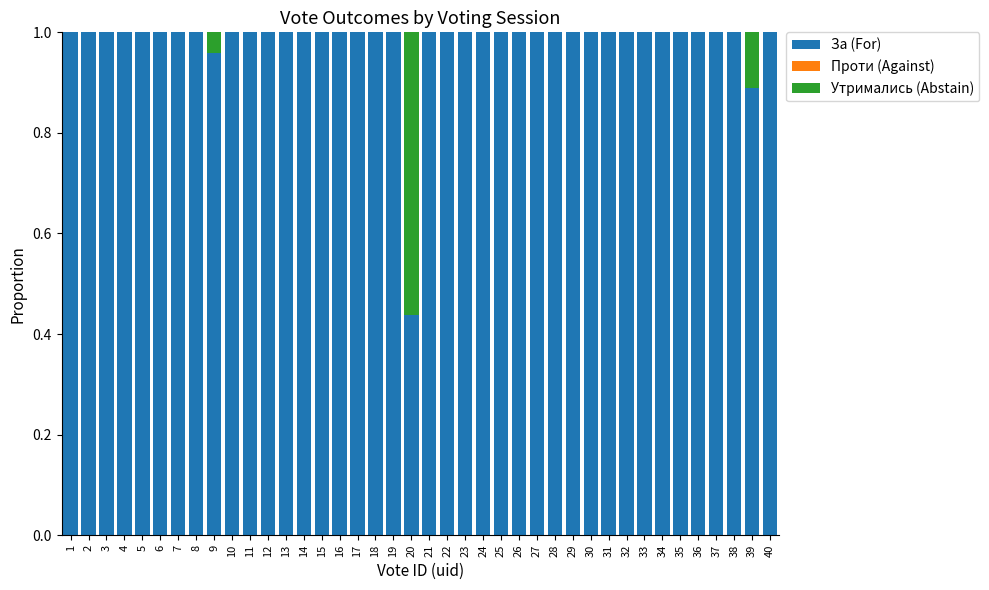

True or false: За (For) has a value of 0.5 at 31.

False